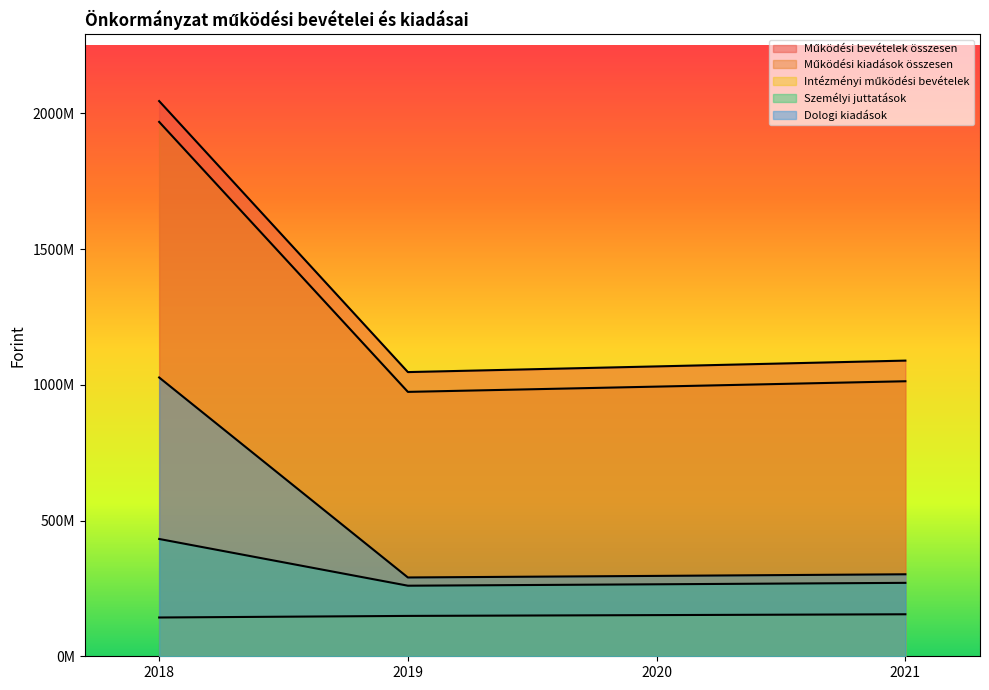

True or false: Dologi kiadások and Intézményi működési bevételek cross at least once.

False